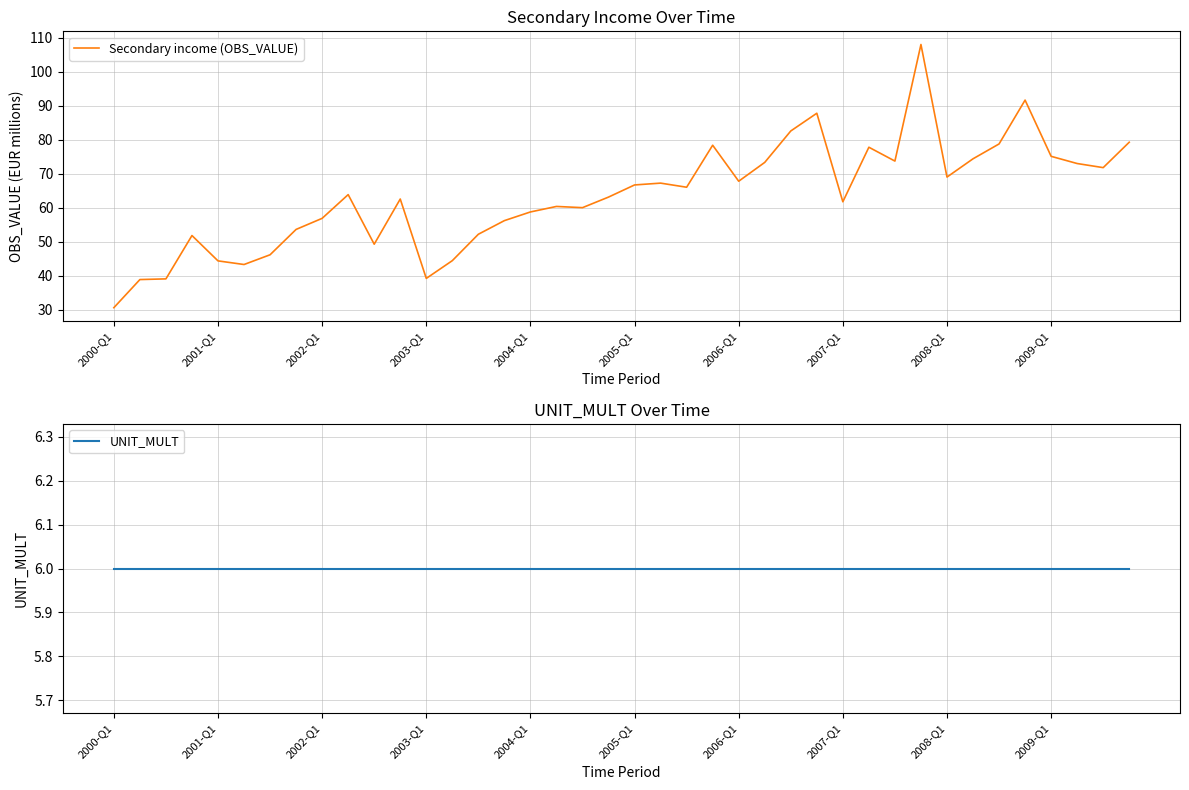

True or false: Secondary income (OBS_VALUE) has more than 0 points higher than both neighbors.

True